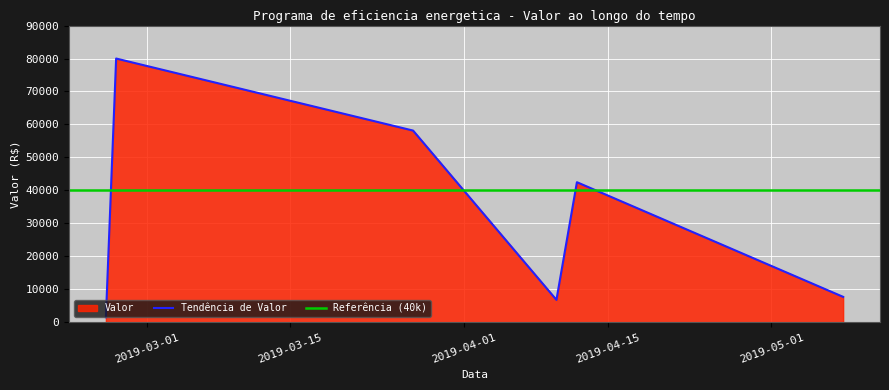

How many interior local peaks (higher than both neighbors) does the data have?

2